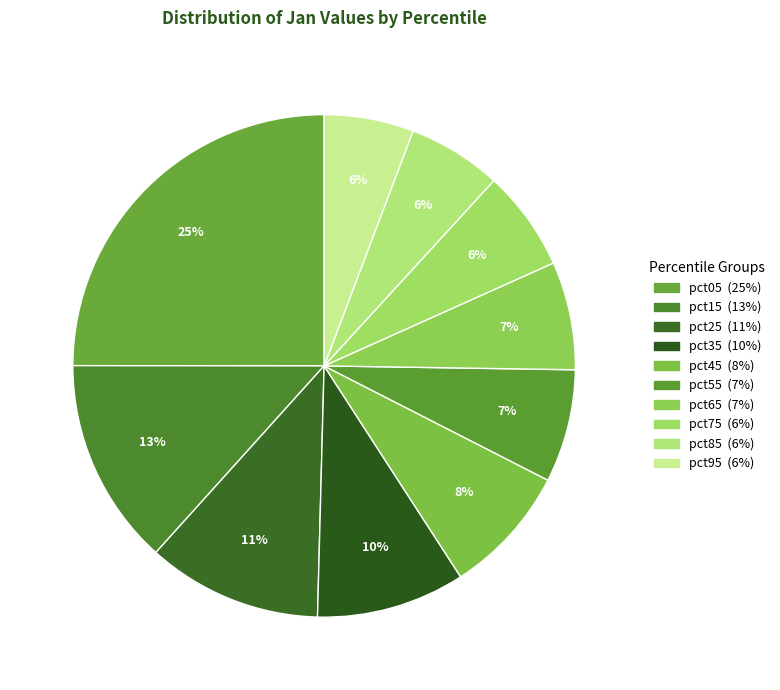

What percentage is the pct45 slice, to the nearest percent?

8%